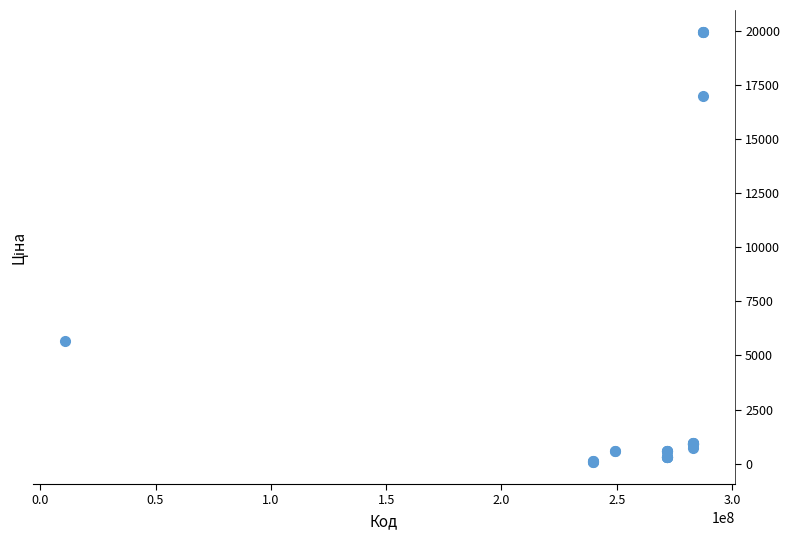

What Y value in the scatter plot is closest to 10010?

5673.8